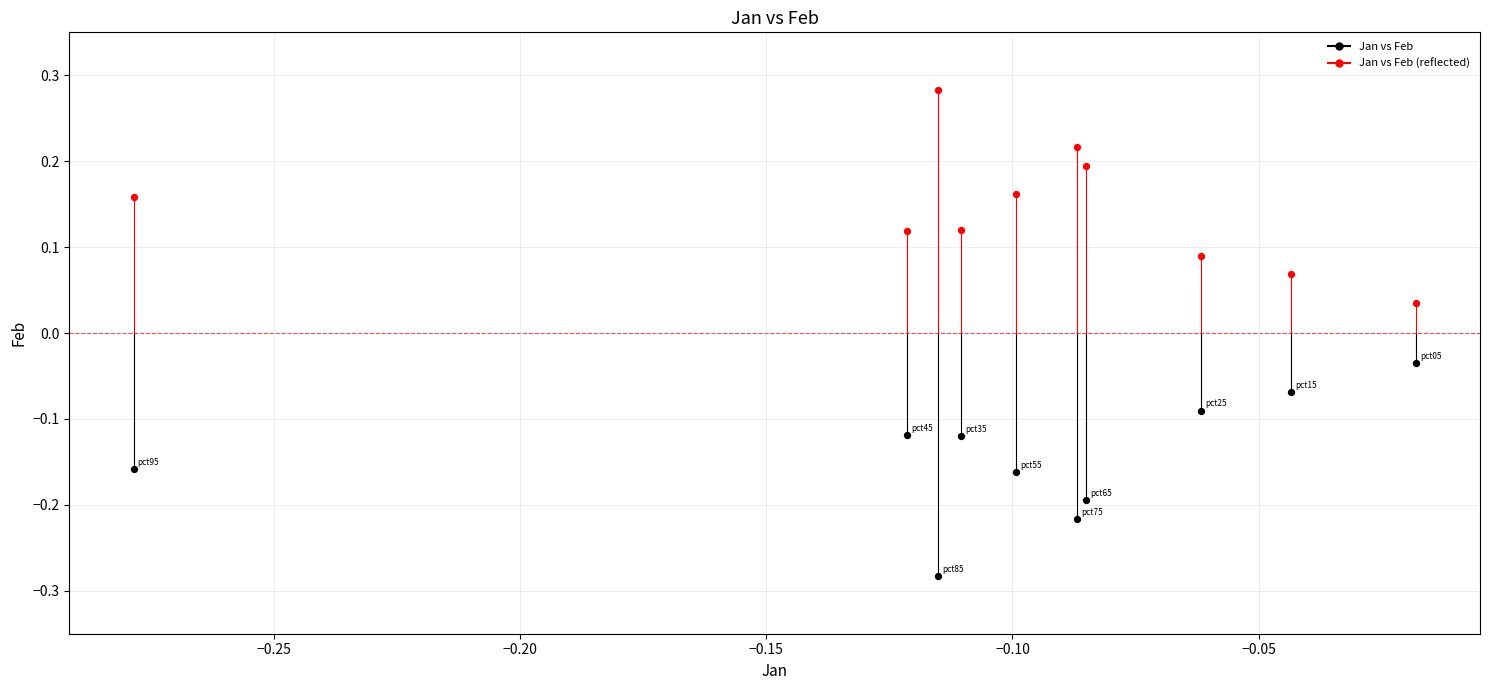

What are all the series names shown in the legend?

Jan vs Feb, Jan vs Feb (reflected)